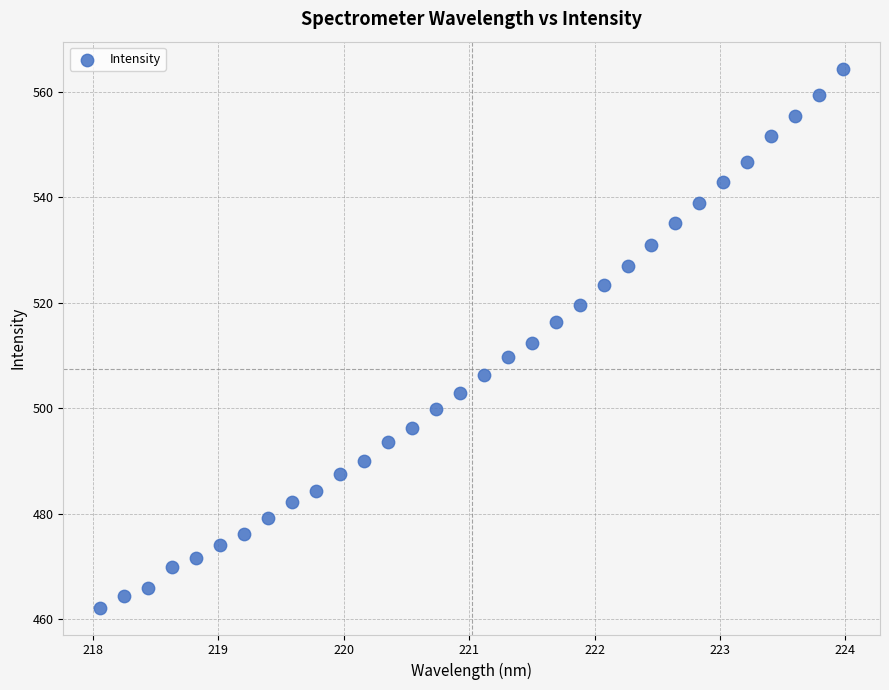

What is the range of X values (max minus min)?

5.9